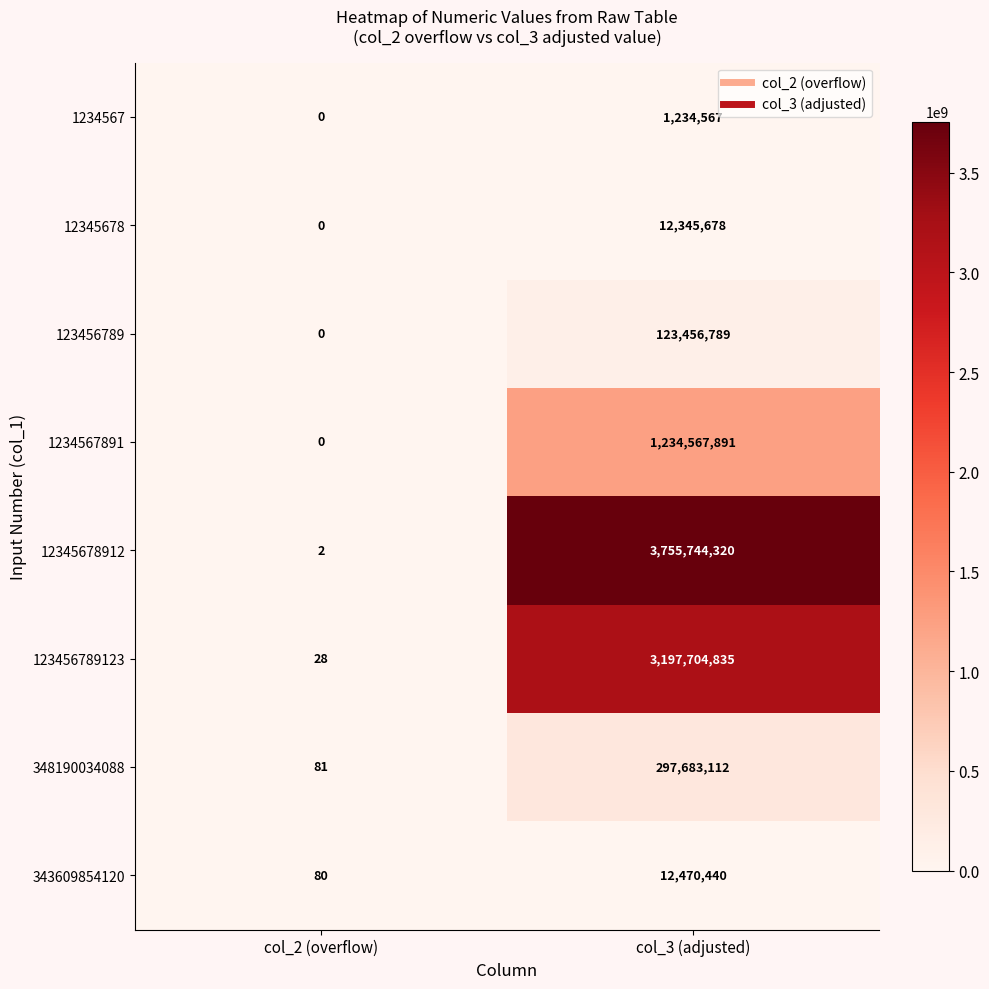

Where is 1234567 nearest to the value 617283?

col_2 (overflow)